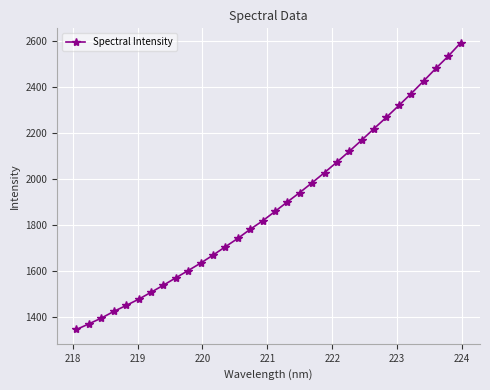

What is the greatest value displayed?

2592.2